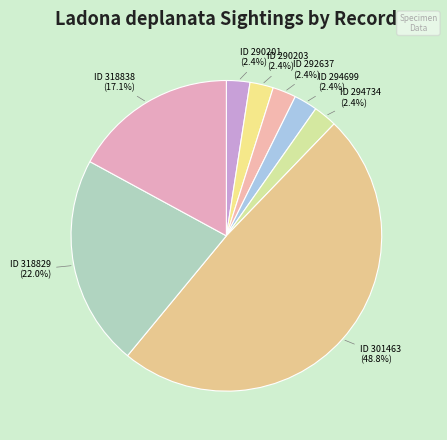

Count the number of slices in the pie.

8